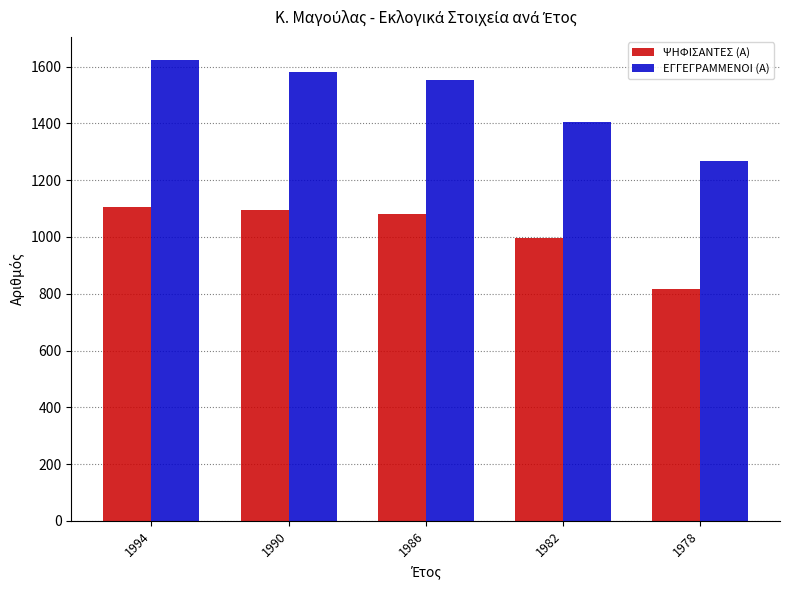

Which series has the largest total across all categories?

ΕΓΓΕΓΡΑΜΜΕΝΟΙ (Α)